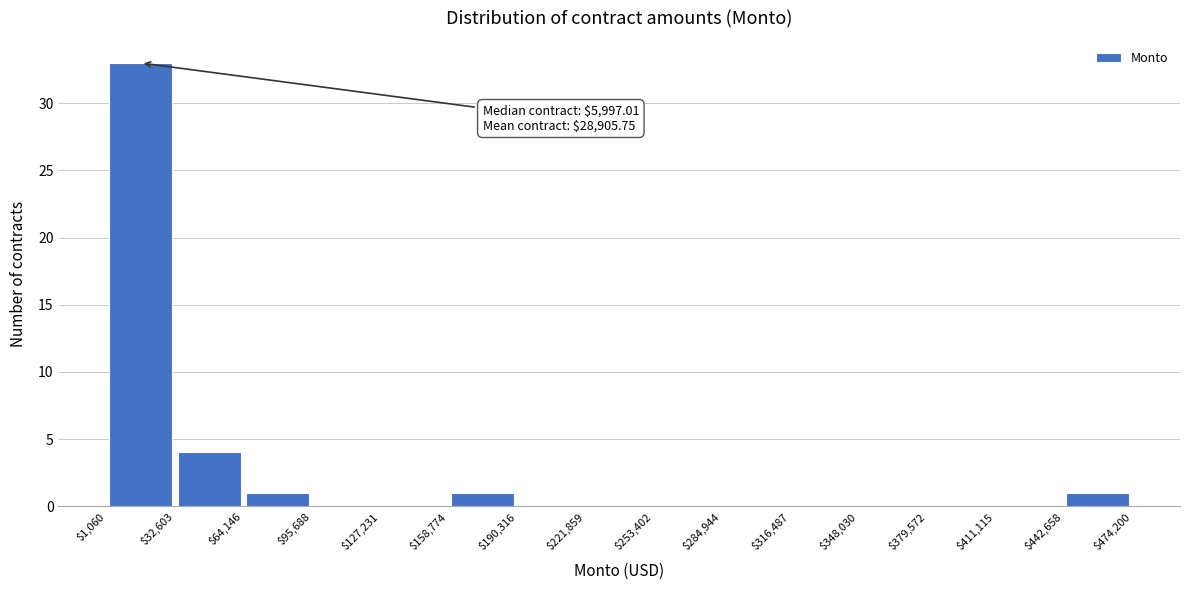

Over which range of the x-axis is the bar tallest?

$1,060 to $32,603